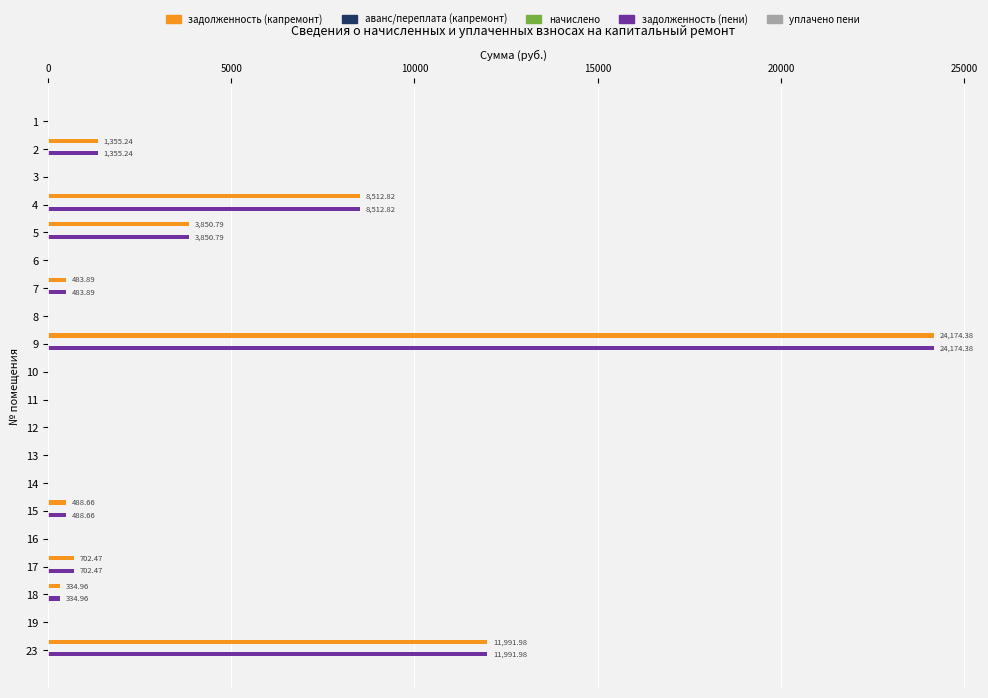

How many data points in задолженность (капремонт) are above 0?

9